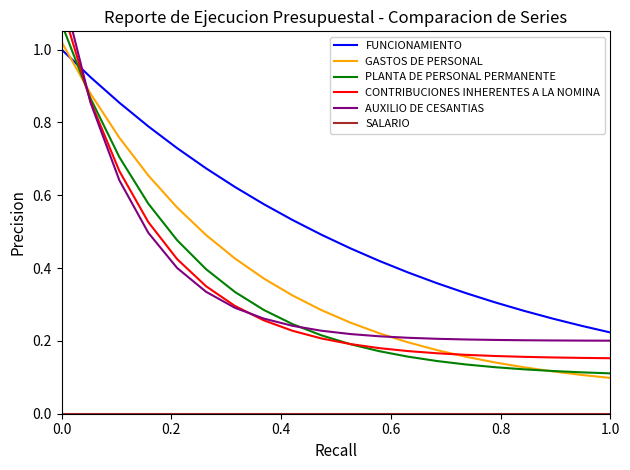

Which series has the largest total across all categories?

FUNCIONAMIENTO